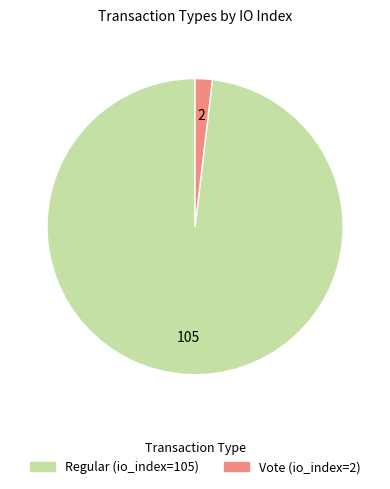

Which category has the smallest portion of the pie?

Vote (io_index=2)